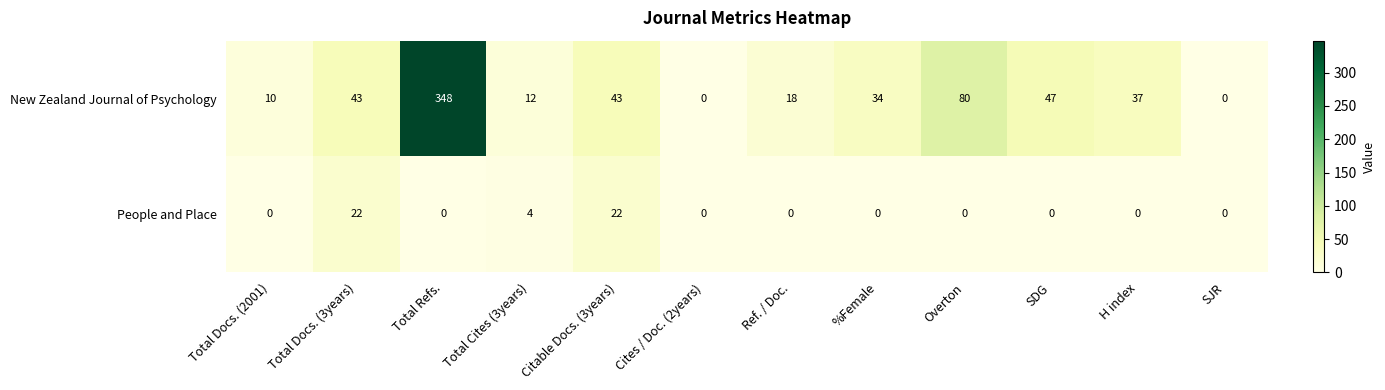

True or false: New Zealand Journal of Psychology has a value of 6 at Ref. / Doc..

False